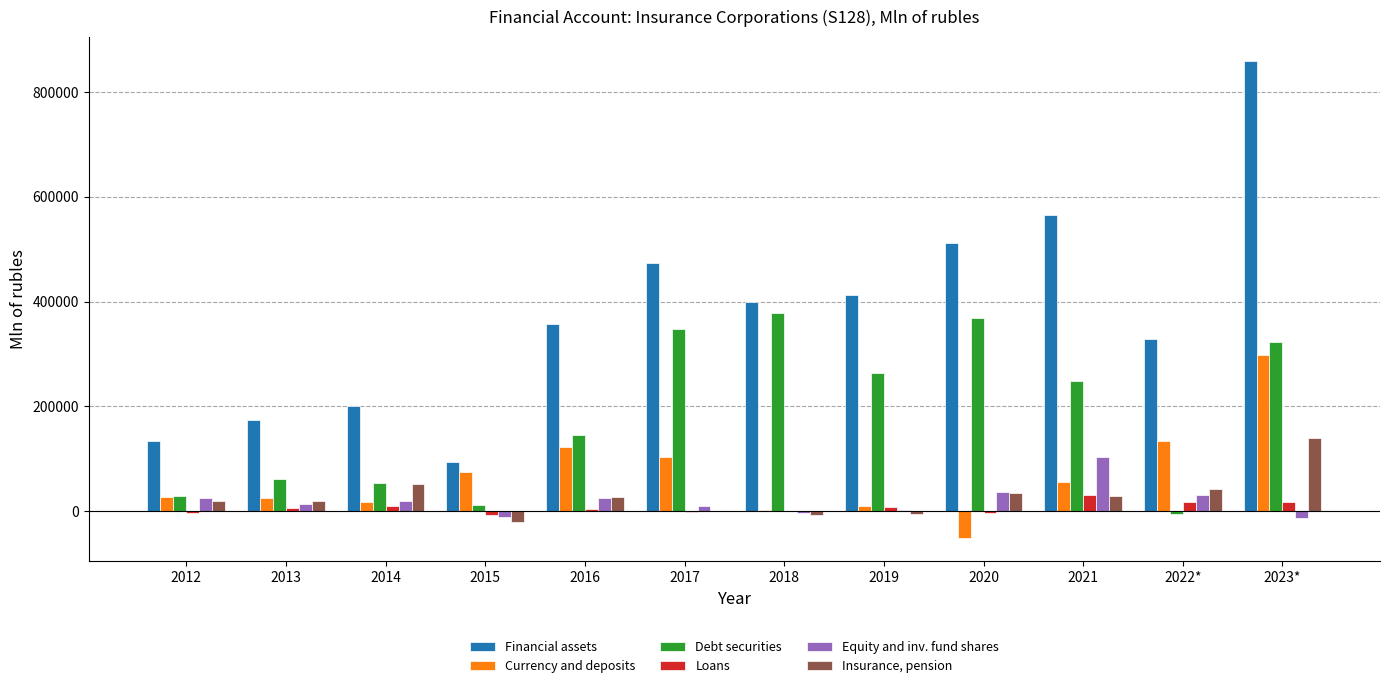

What is the sum of all Currency and deposits values?

818468